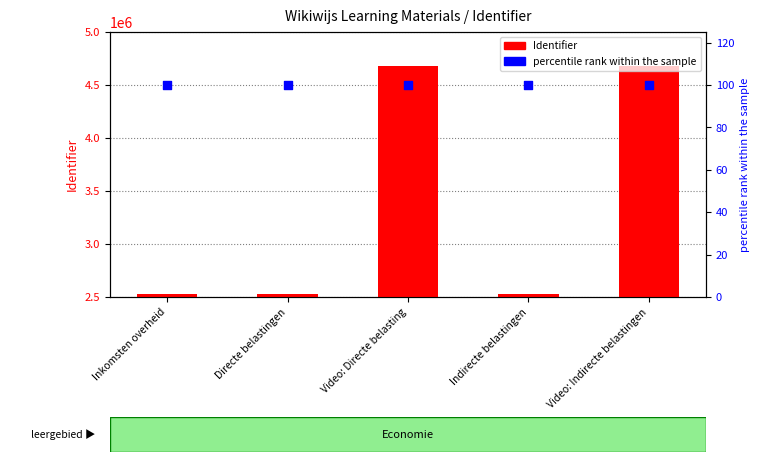

What are all the series names shown in the legend?

Identifier, percentile rank within the sample